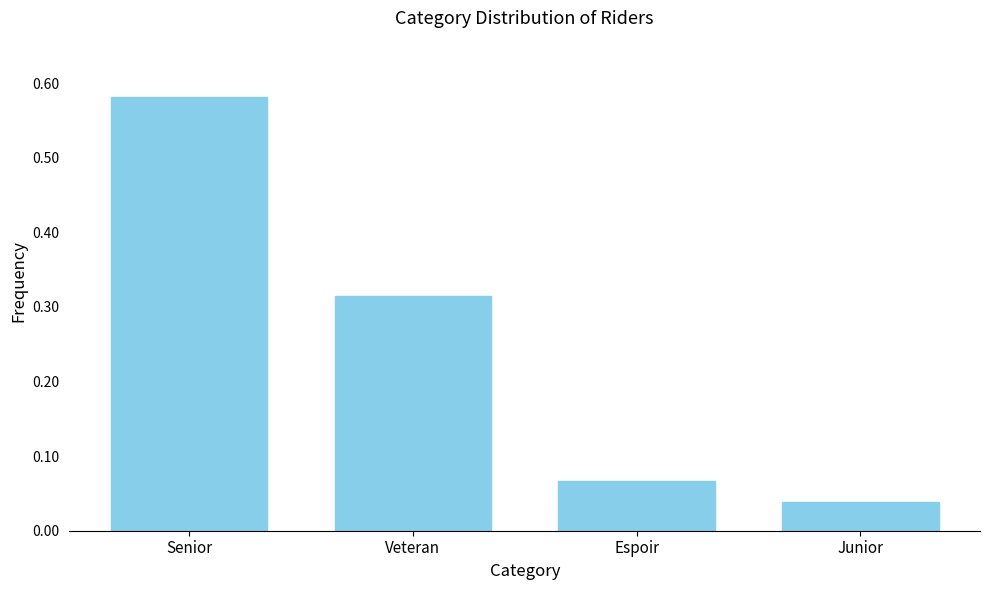

What is the label of the 4th bar from the right?

Senior